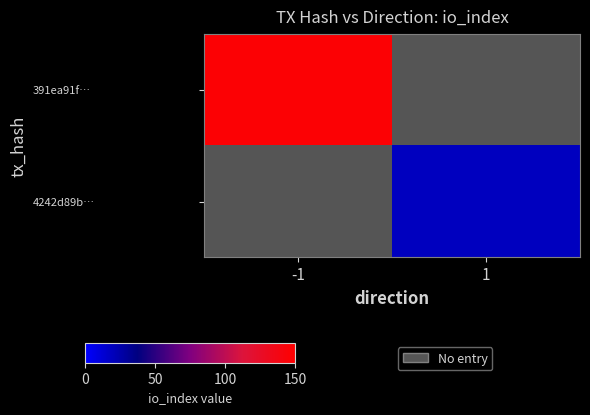

At which category does the chart reach its peak across all series?

-1